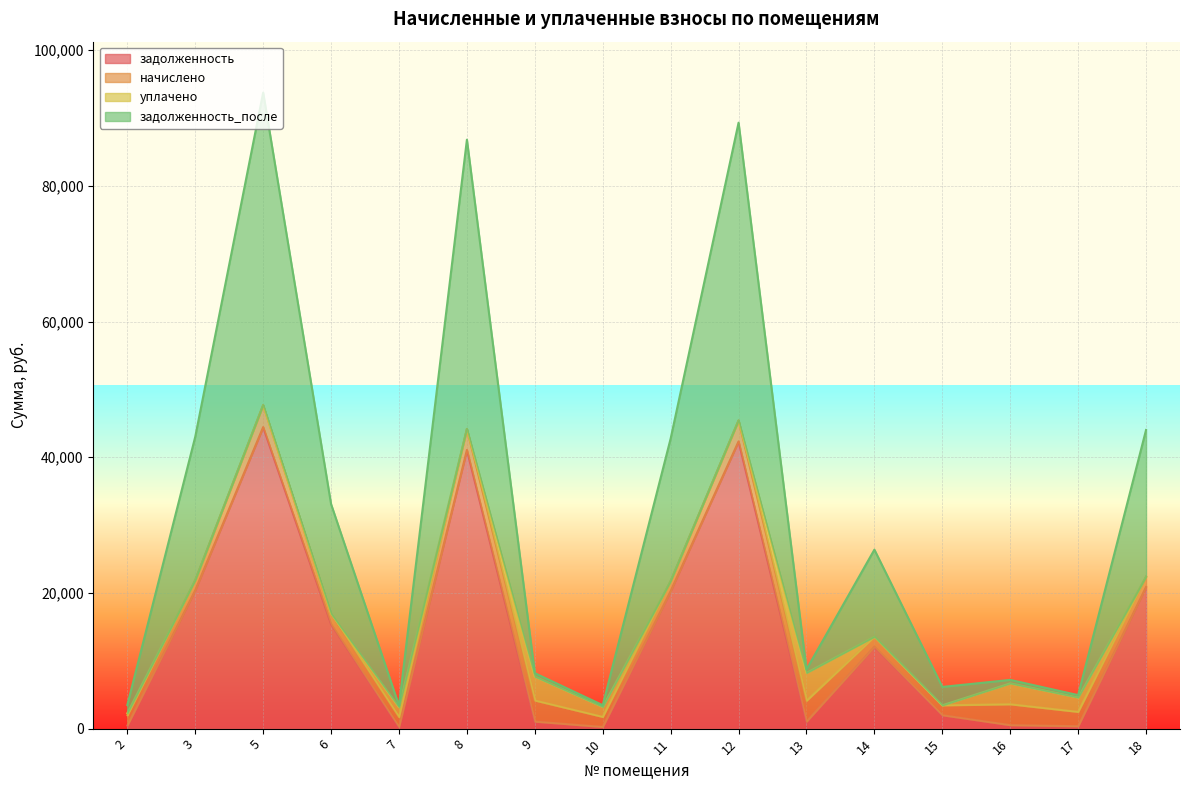

At which category is the sum across all series the highest?

5